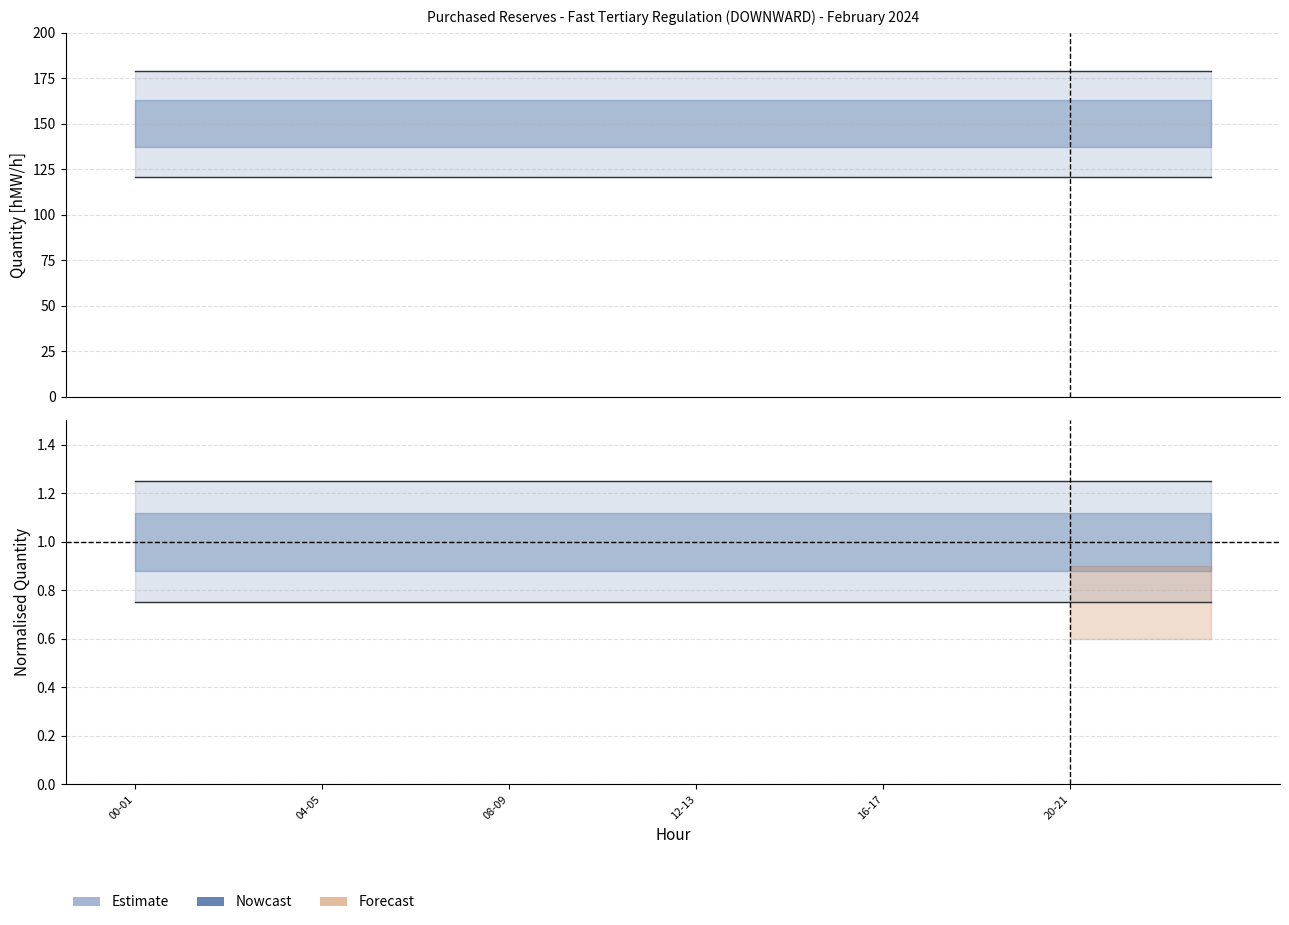

List the labels in order of 05.02 (Mon) value, largest first.

00-01, 01-02, 02-03, 03-04, 04-05, 05-06, 06-07, 07-08, 08-09, 09-10, 10-11, 11-12, 12-13, 13-14, 14-15, 15-16, 16-17, 17-18, 18-19, 19-20, 20-21, 21-22, 22-23, 23-24